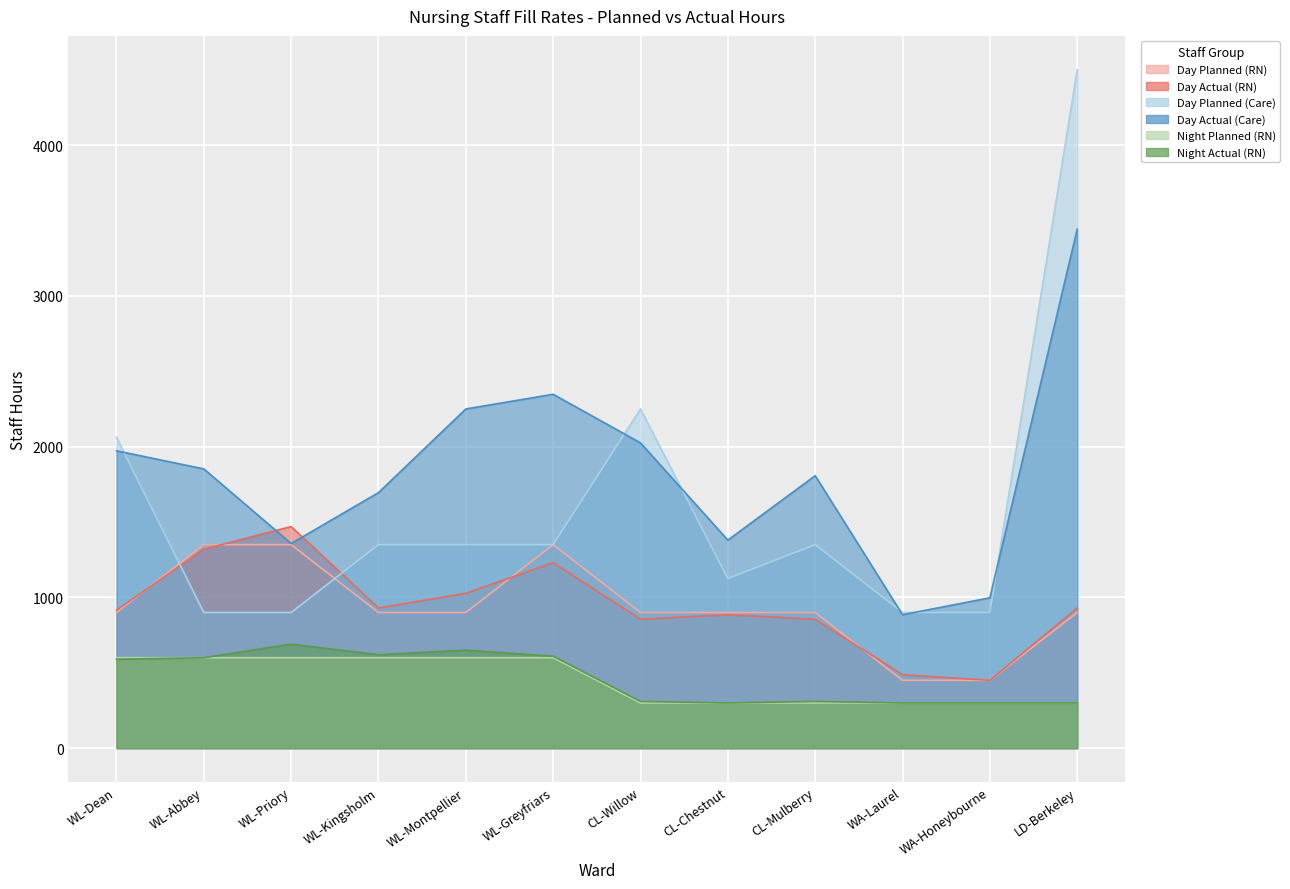

What is the spread (max minus min) of values at WA-Laurel?

600.0